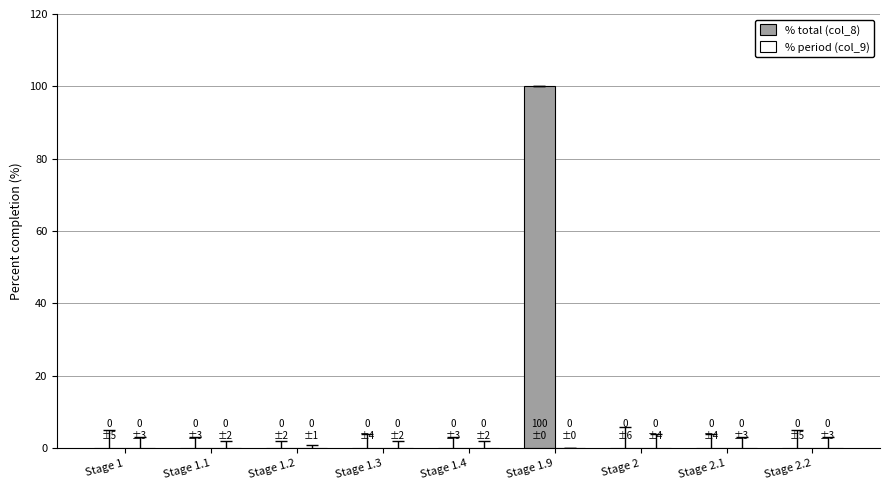

At which category does the chart reach its peak across all series?

Stage 1.9